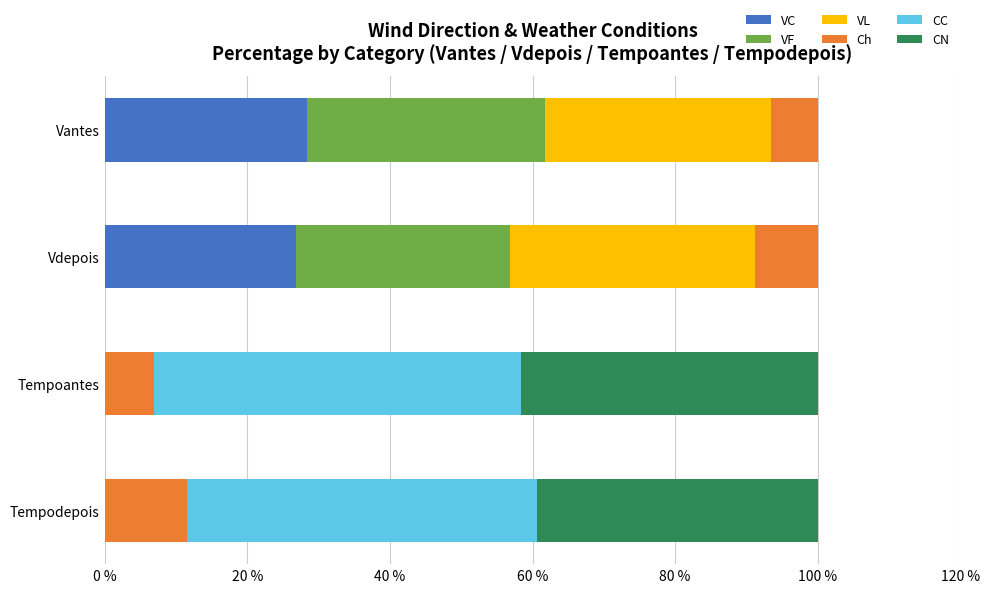

What is the total value across all series at Tempoantes?

100.0